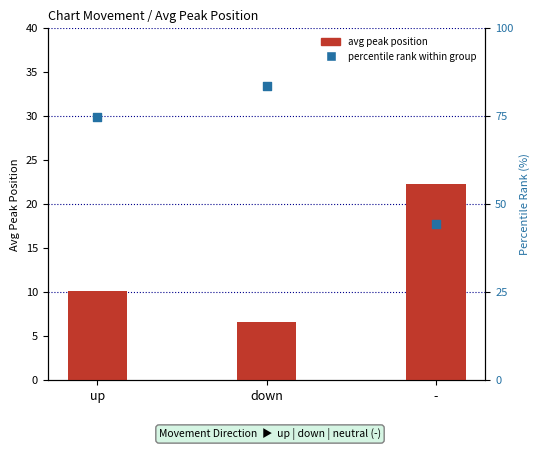

Which series has the largest total across all categories?

percentile rank